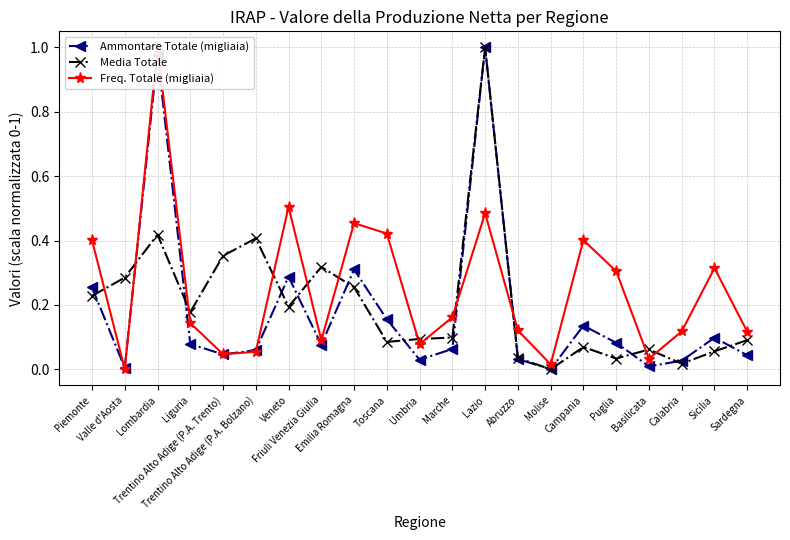

Rank the series at Trentino Alto Adige (P.A. Trento) from highest to lowest value.

Media Totale, Freq. Totale (migliaia), Ammontare Totale (migliaia)